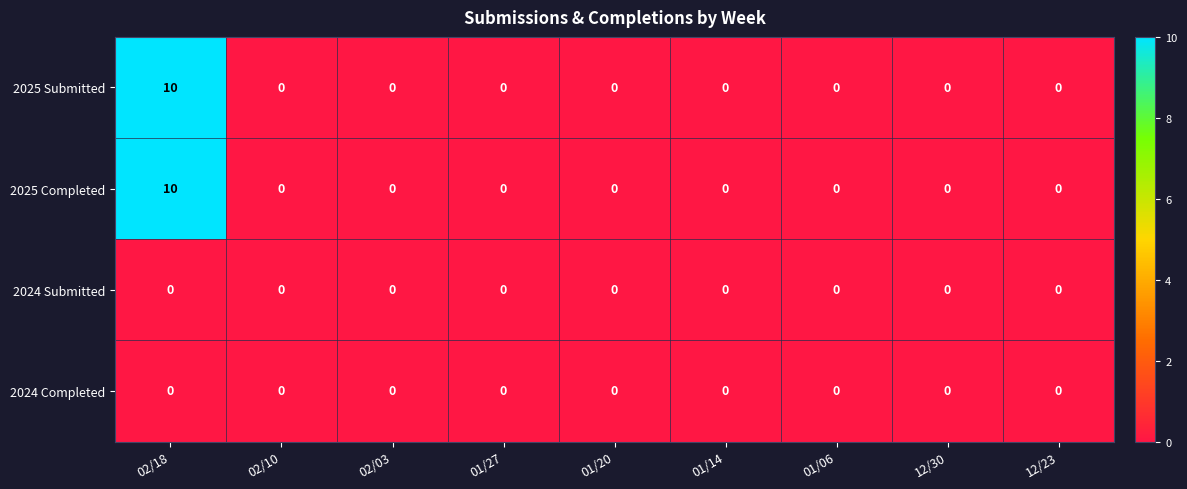

Rank the series by their maximum value, from highest to lowest.

2025 Submitted, 2025 Completed, 2024 Submitted, 2024 Completed